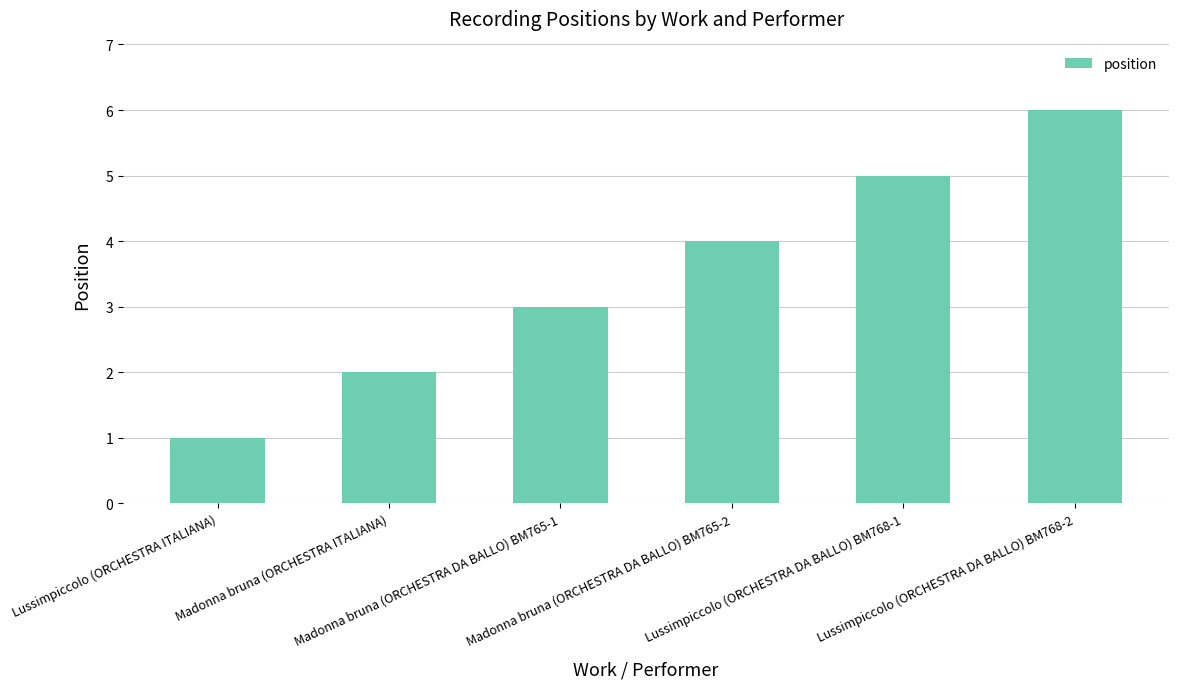

Reading right to left, transcribe all the data shown in this chart.

6	5	4	3	2	1